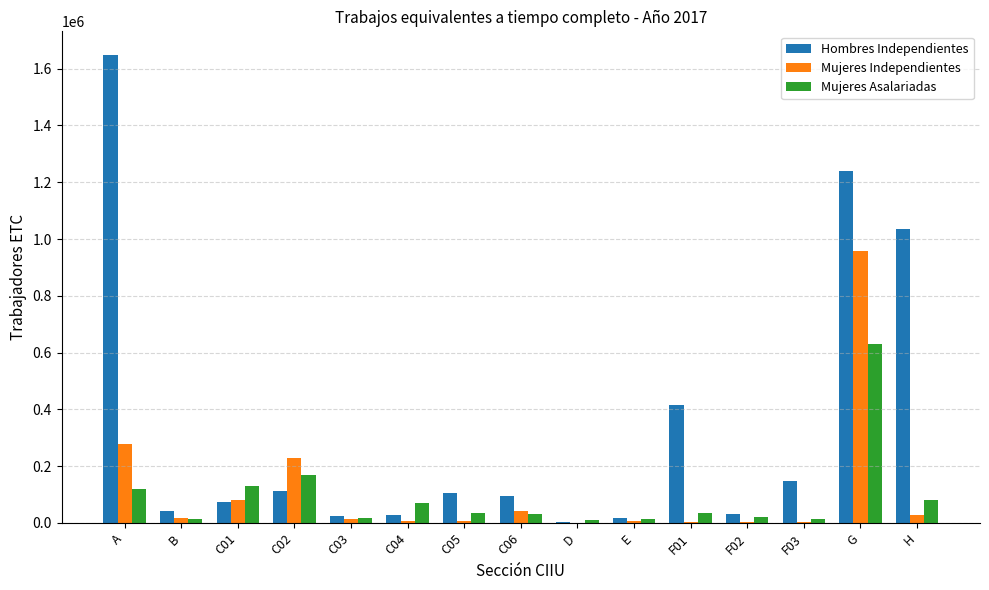

Read the Hombres Independientes value at C02, to the nearest 10.

111850